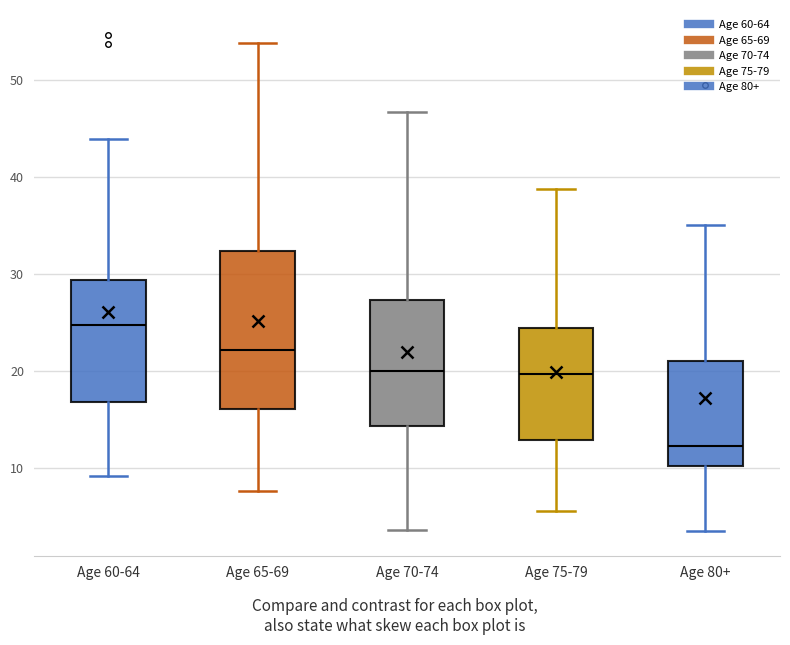

Reading left to right, transcribe this box plot: for each box, give where its median line is, the range the box spans, and where its two whiskers end, as read against the y-axis. The values are not printed on the chart, so give them approximately, as read against the axis.

Age 60-64: median 25, box 17 to 29, whiskers 9 to 44
Age 65-69: median 22, box 16 to 32, whiskers 8 to 54
Age 70-74: median 20, box 14 to 27, whiskers 4 to 47
Age 75-79: median 20, box 13 to 24, whiskers 6 to 39
Age 80+: median 12, box 10 to 21, whiskers 4 to 35